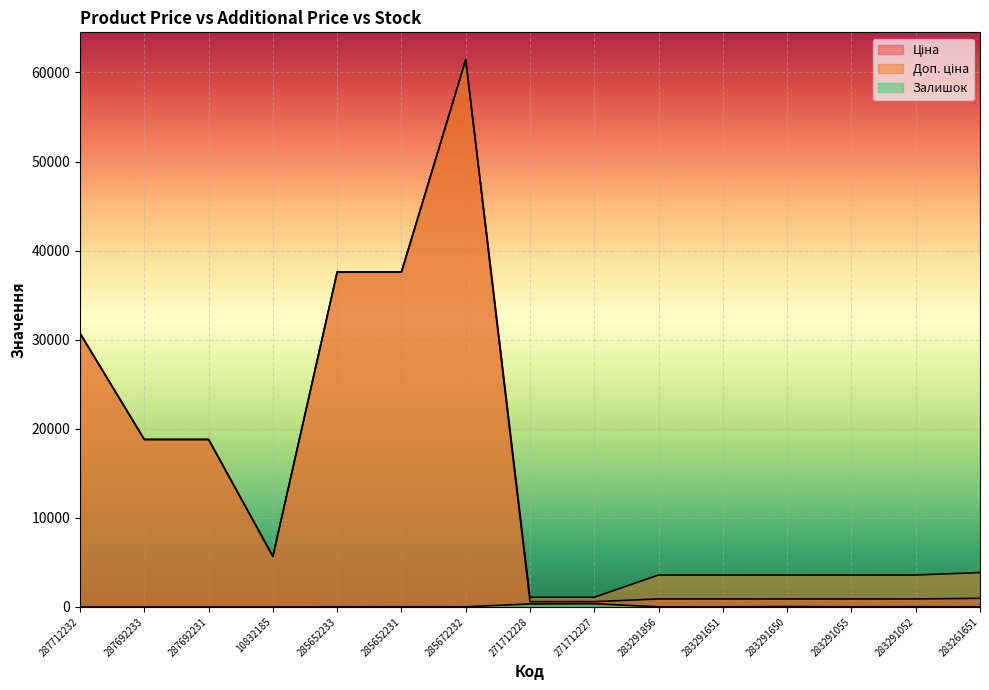

True or false: Залишок and Ціна cross at least once.

False